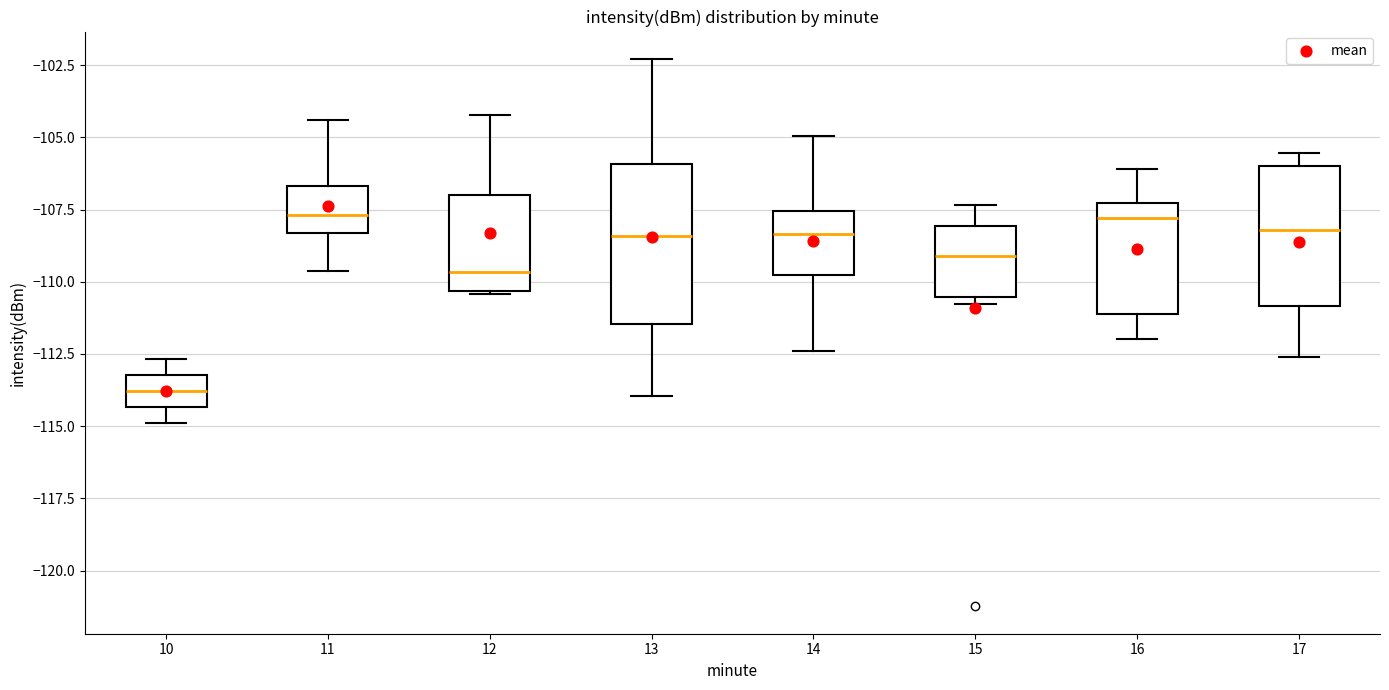

Reading left to right, read every box against the y-axis: the position of its median line, the range the box covers, and the ends of its whiskers. The values are not printed on the chart, so give them approximately, as read against the axis.

10: median -114.0, box -114.5 to -113.0, whiskers -115.0 to -112.5
11: median -107.5, box -108.5 to -106.5, whiskers -109.5 to -104.5
12: median -109.5, box -110.5 to -107.0, whiskers -110.5 to -104.0
13: median -108.5, box -111.5 to -106.0, whiskers -114.0 to -102.5
14: median -108.5, box -110.0 to -107.5, whiskers -112.5 to -105.0
15: median -109.0, box -110.5 to -108.0, whiskers -111.0 to -107.5
16: median -108.0, box -111.0 to -107.5, whiskers -112.0 to -106.0
17: median -108.0, box -111.0 to -106.0, whiskers -112.5 to -105.5